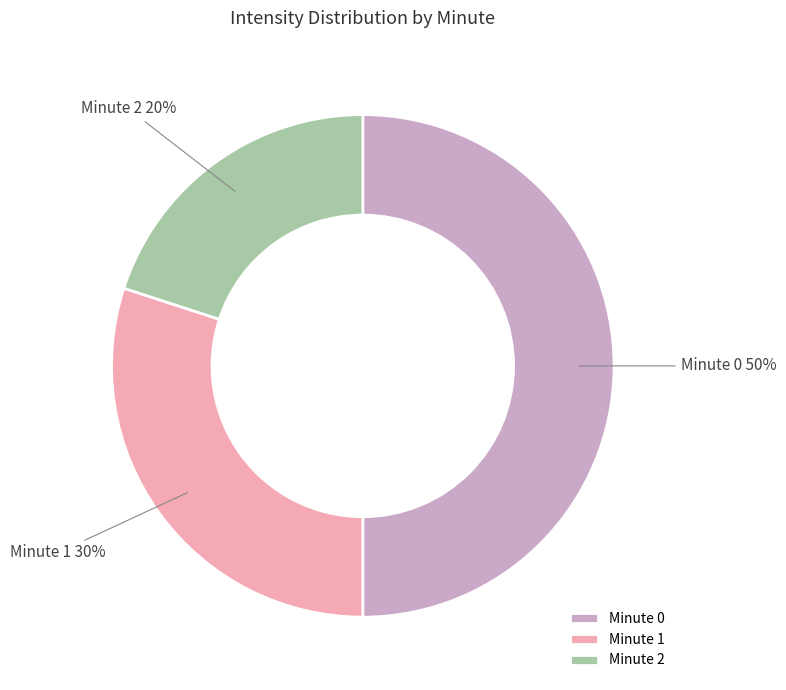

What percentage is the Minute 2 slice, to the nearest percent?

20%